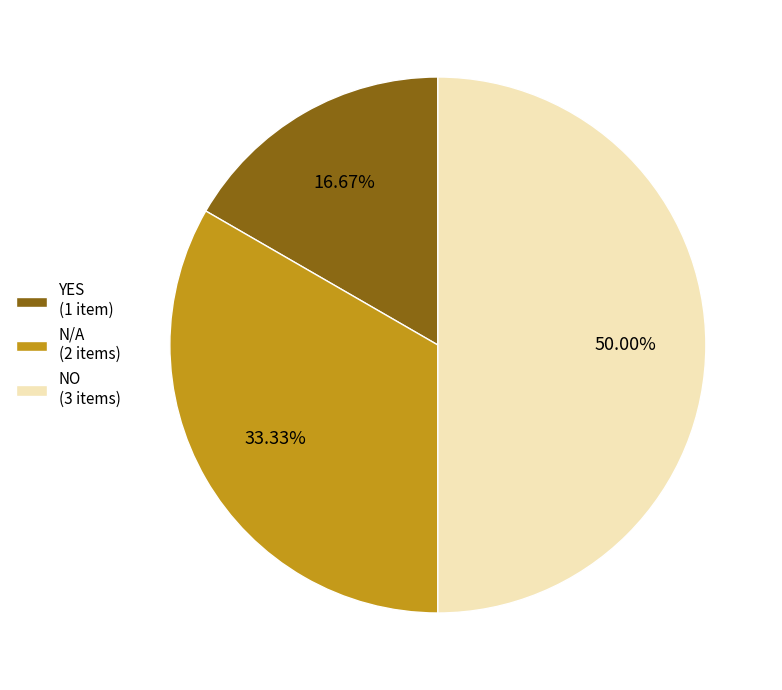

To the nearest percent, what is the combined percentage of N/A and YES?

50%